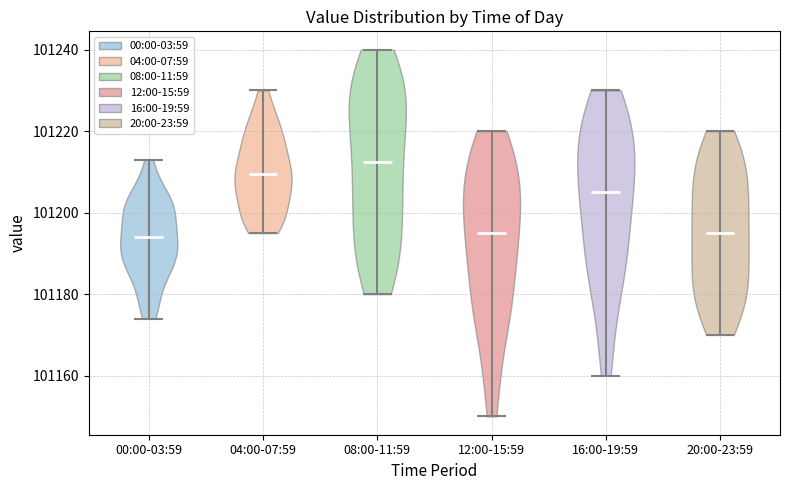

What is the lowest point the violin for 04:00-07:59 reaches on the y-axis? The values are not printed on the chart, so give them approximately, as read against the axis.

101196